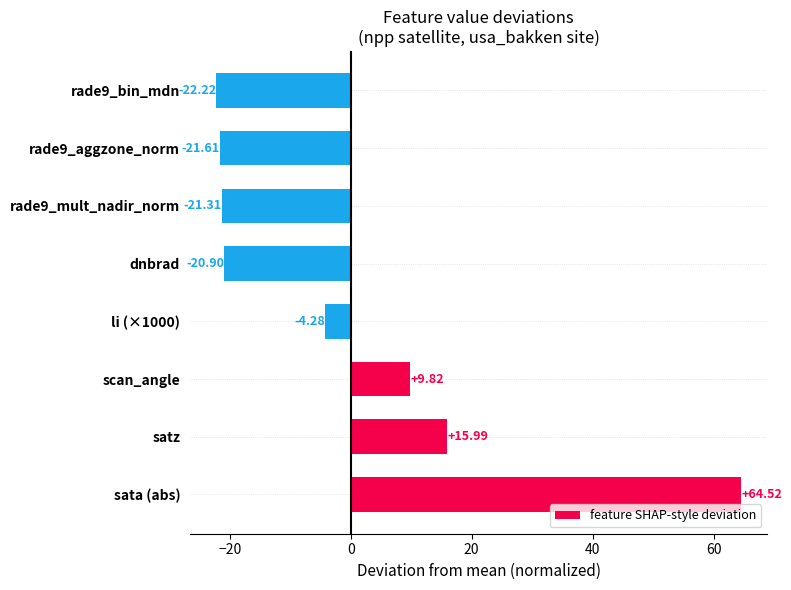

At which label is the value closest to 21?

satz